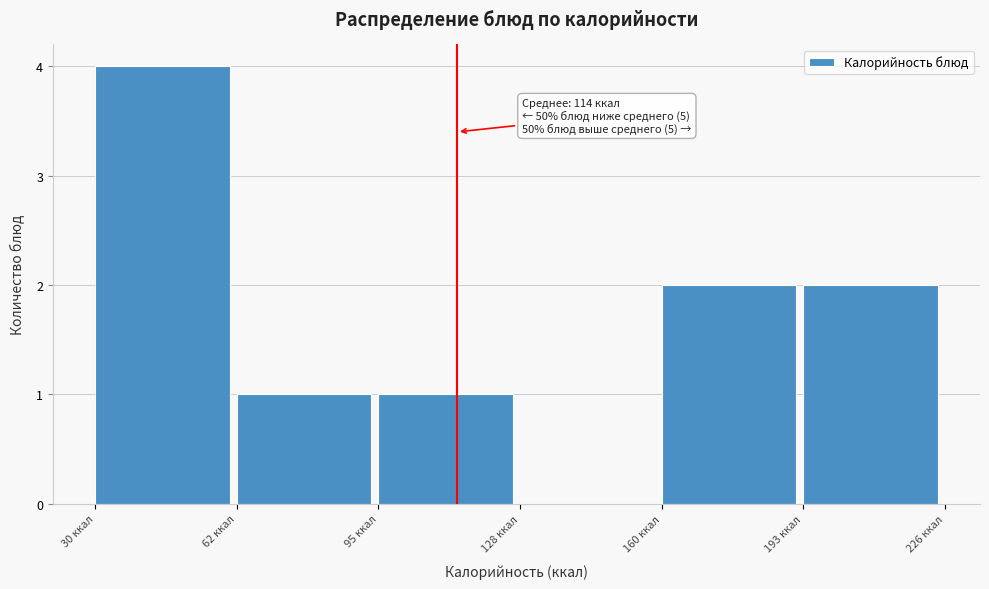

Over which range of the x-axis is the bar tallest?

30 to 65